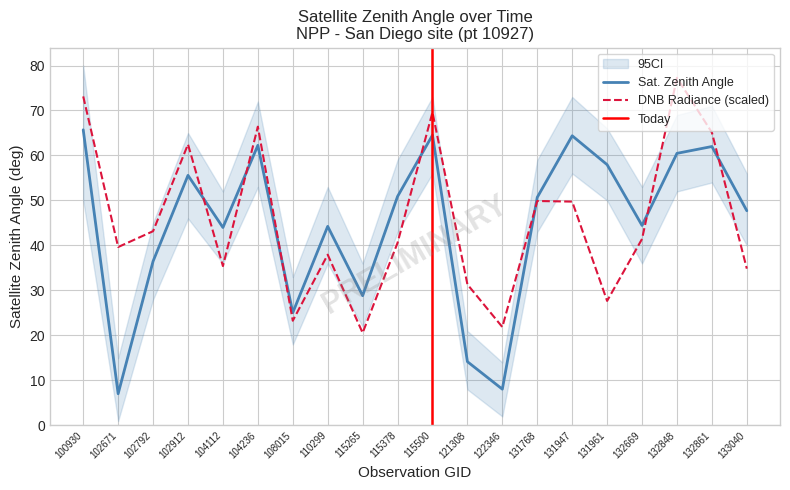

How many intersections are there between dnbrad and satz?

7